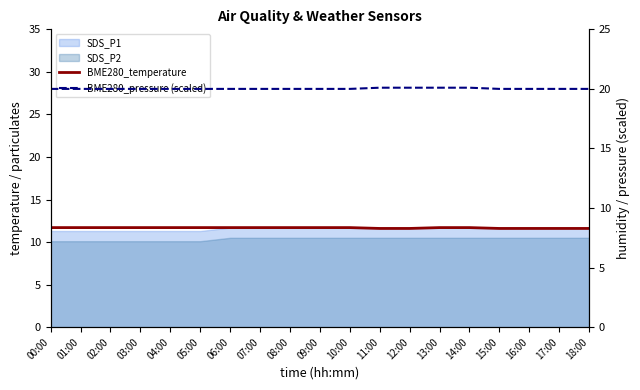

The value of BME280_temperature at 04:00 is 11.7. True or false?

True